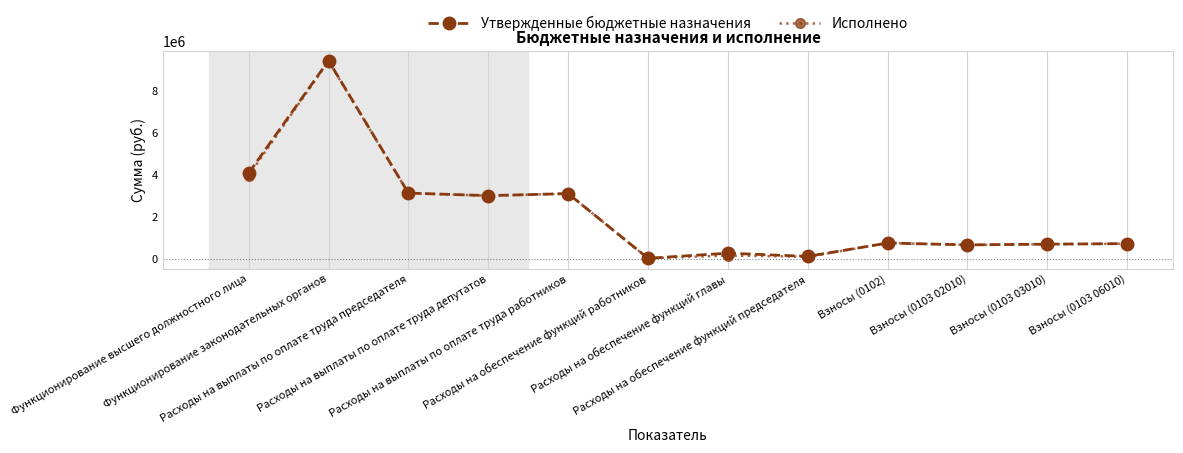

At how many categories does at least one series exceed 1643899?

5